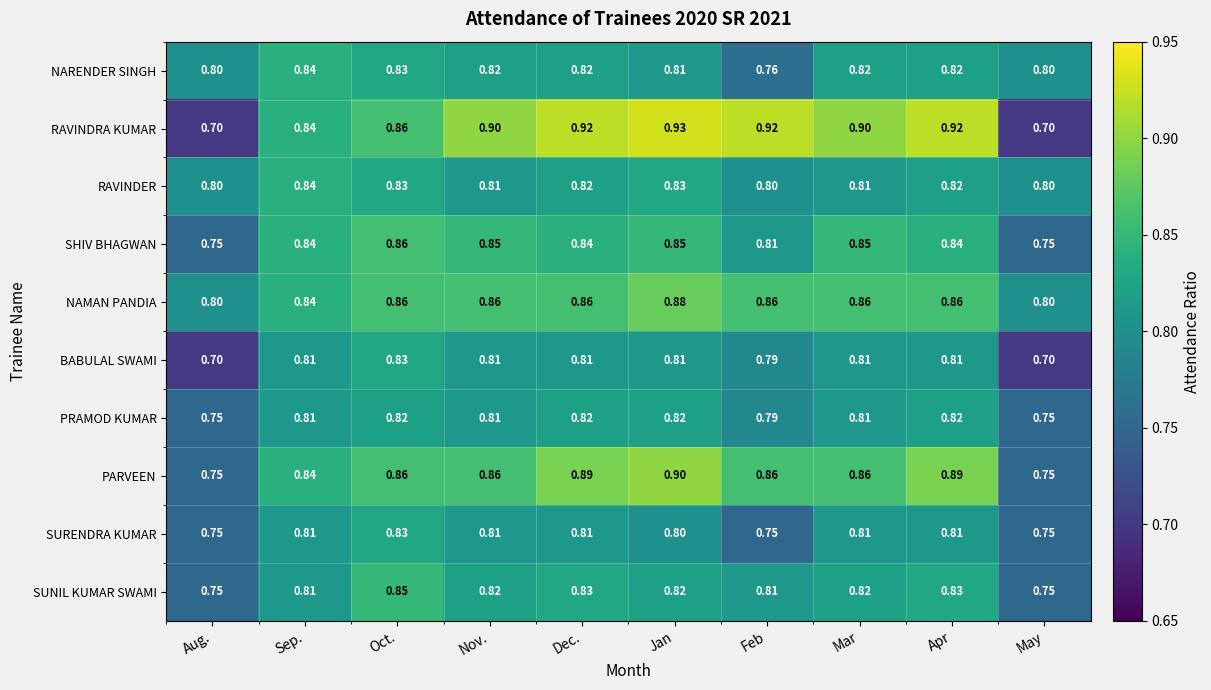

At which category does the chart reach its peak across all series?

Jan